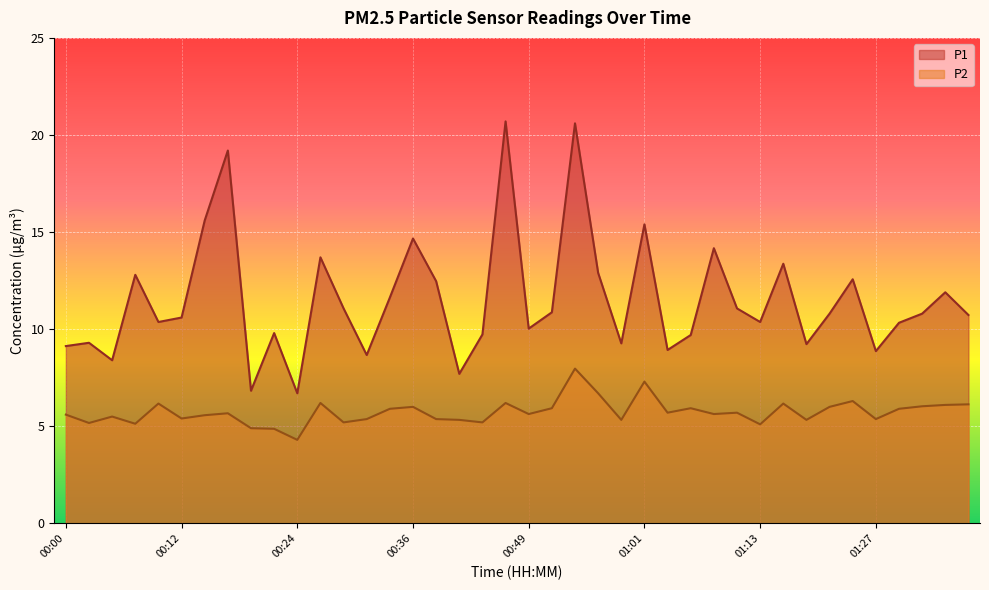

What is the difference between the highest and lowest values at 01:01?

8.1